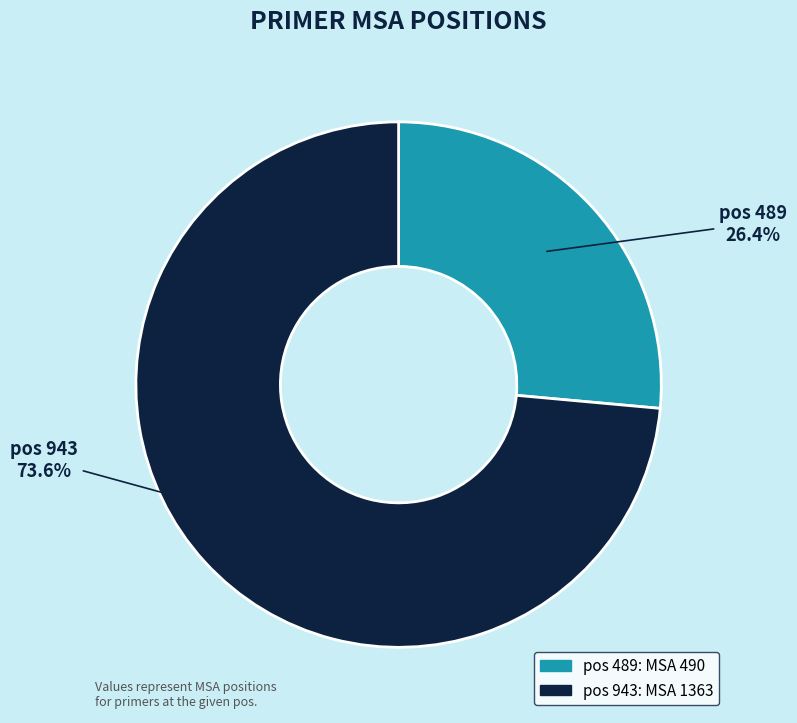

Is there a majority slice in this chart?

Yes